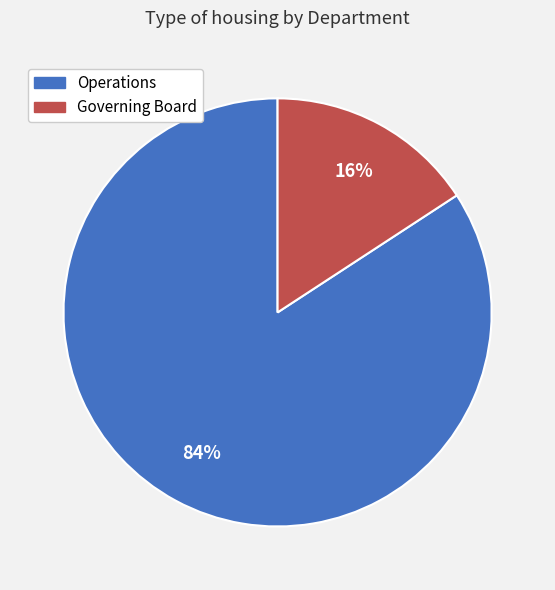

Is the sum of Operations and Governing Board greater than half?

Yes